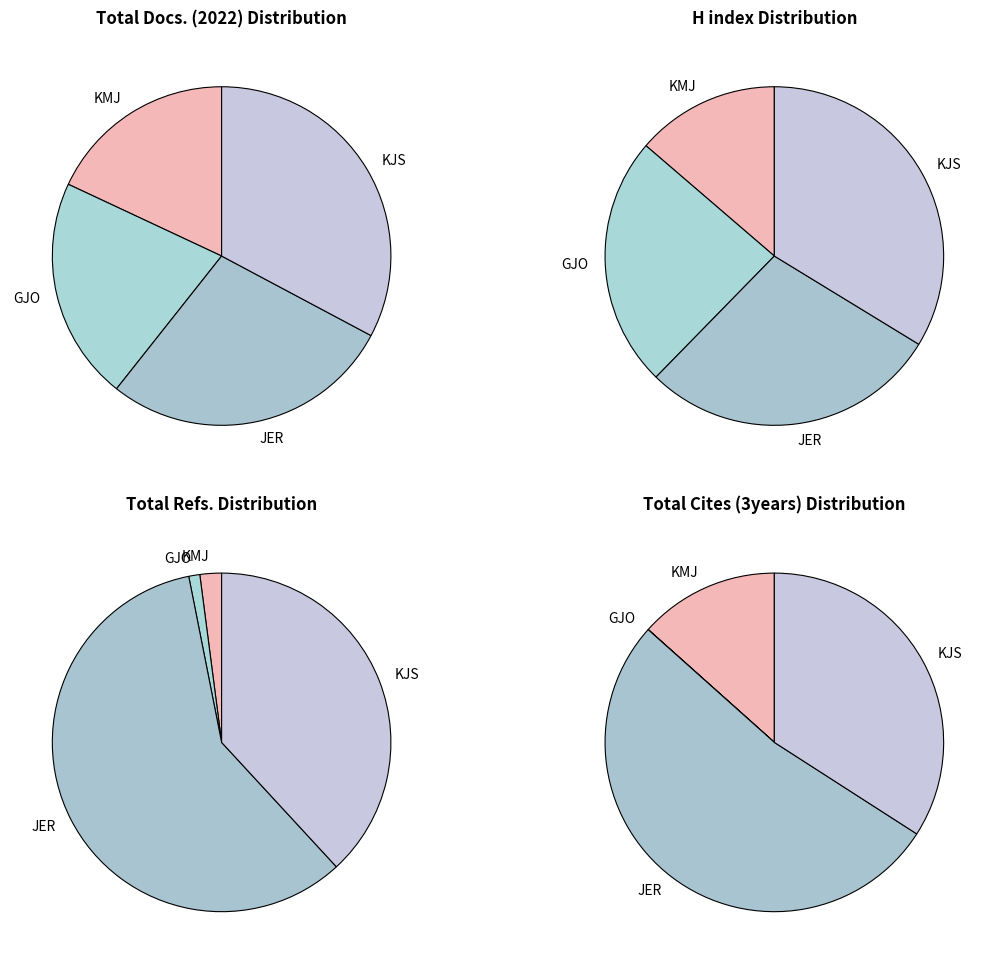

To the nearest percent, what is the combined percentage of Total Refs. and Total Docs. (2022)?

88%